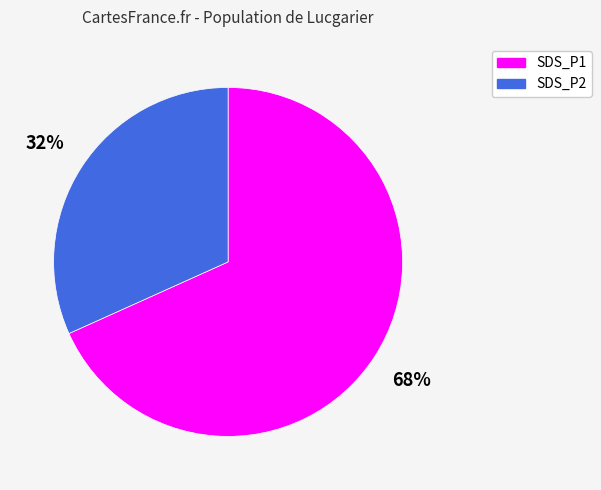

How many slices are in this pie chart?

2